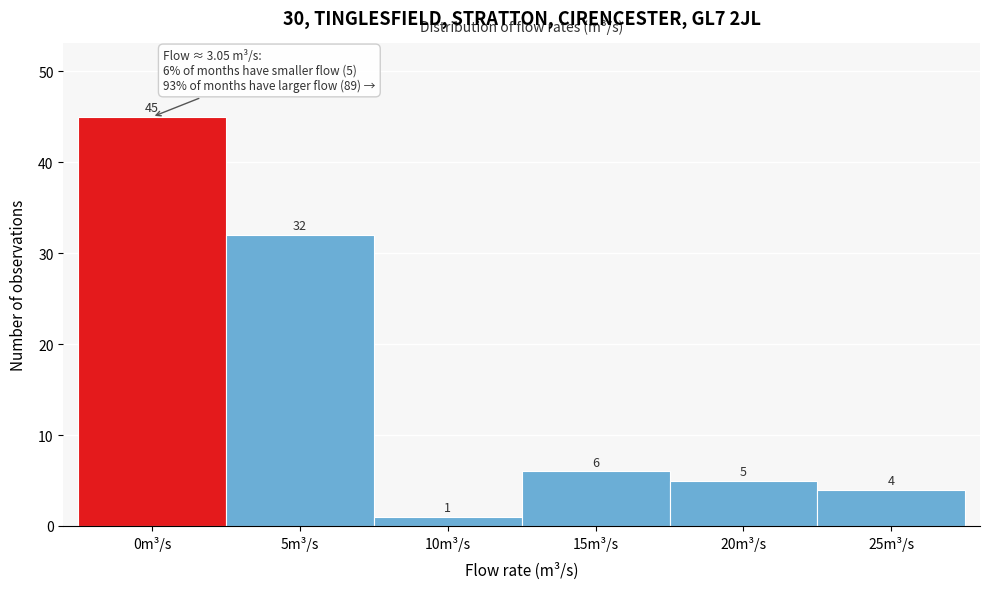

Reading left to right, list all the values displayed in this chart.

45	32	1	6	5	4